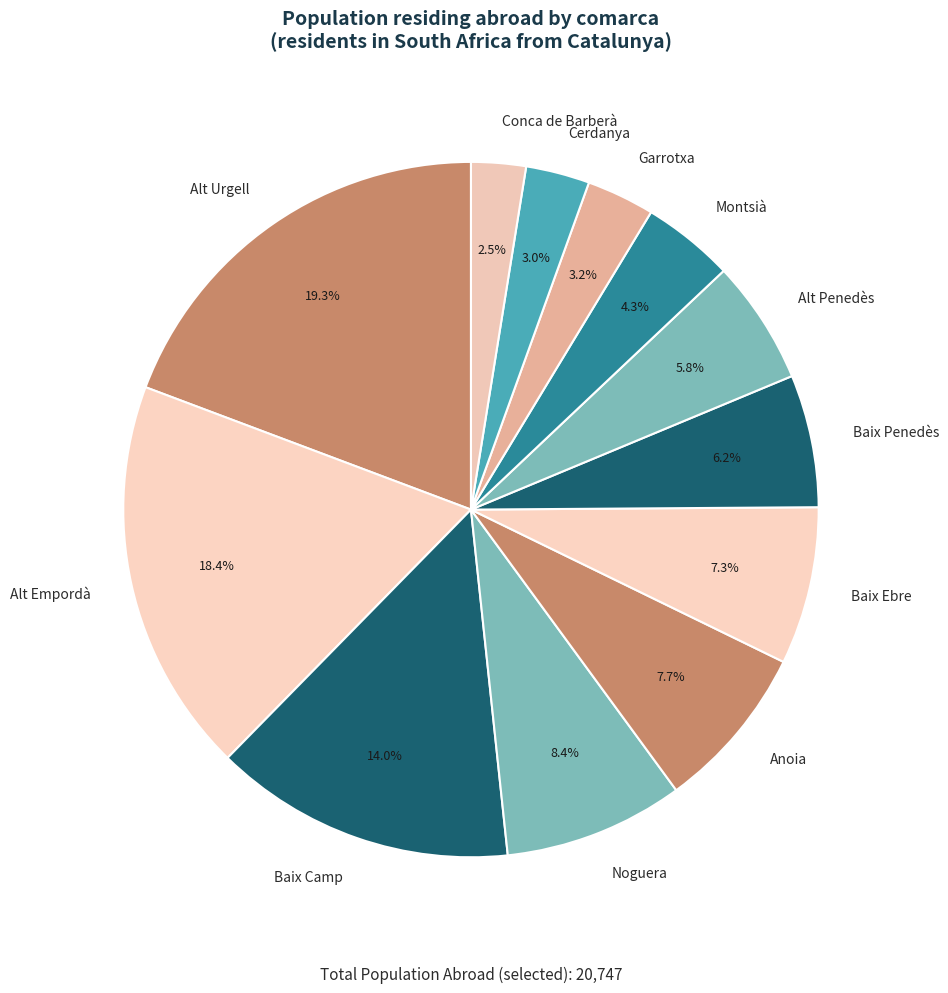

Does Noguera account for over 50% of the chart?

No